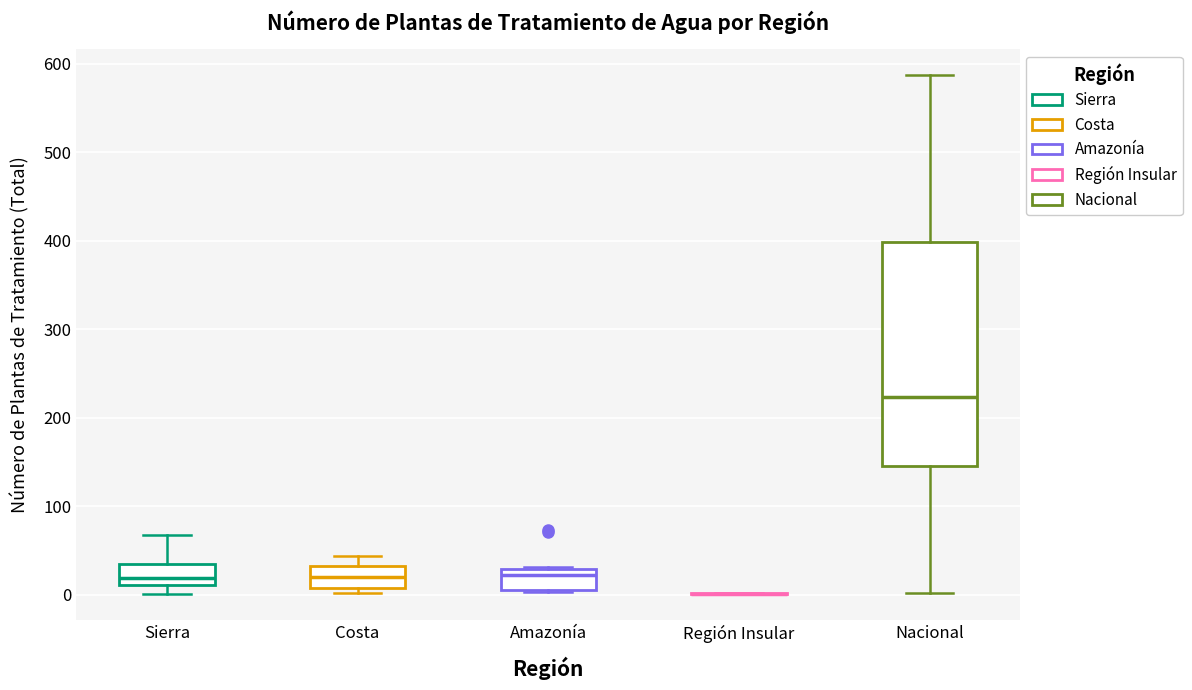

Reading left to right, transcribe this box plot: for each box, give where its median line is, the range the box spans, and where its two whiskers end, as read against the y-axis. The values are not printed on the chart, so give them approximately, as read against the axis.

Sierra: median 20, box 10 to 30, whiskers 0 to 70
Costa: median 20, box 10 to 30, whiskers 0 to 40
Amazonía: median 20, box 10 to 30, whiskers 0 to 30
Región Insular: box collapsed to a line at 0, whiskers 0 to 0
Nacional: median 220, box 150 to 400, whiskers 0 to 590